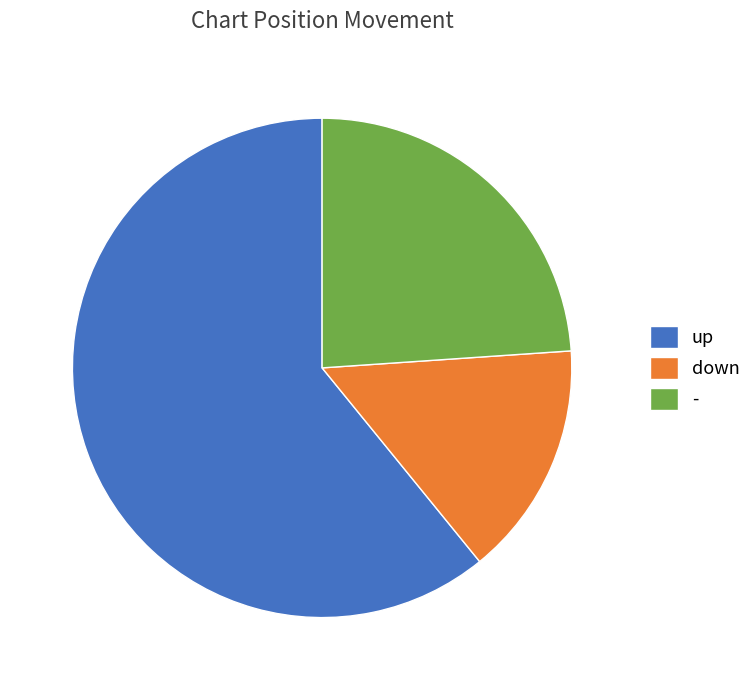

Rank the categories by value from lowest to highest.

down, -, up